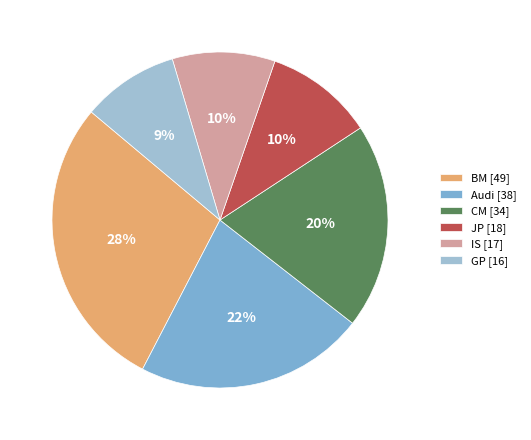

What percentage is the BM [49] slice, to the nearest percent?

28%